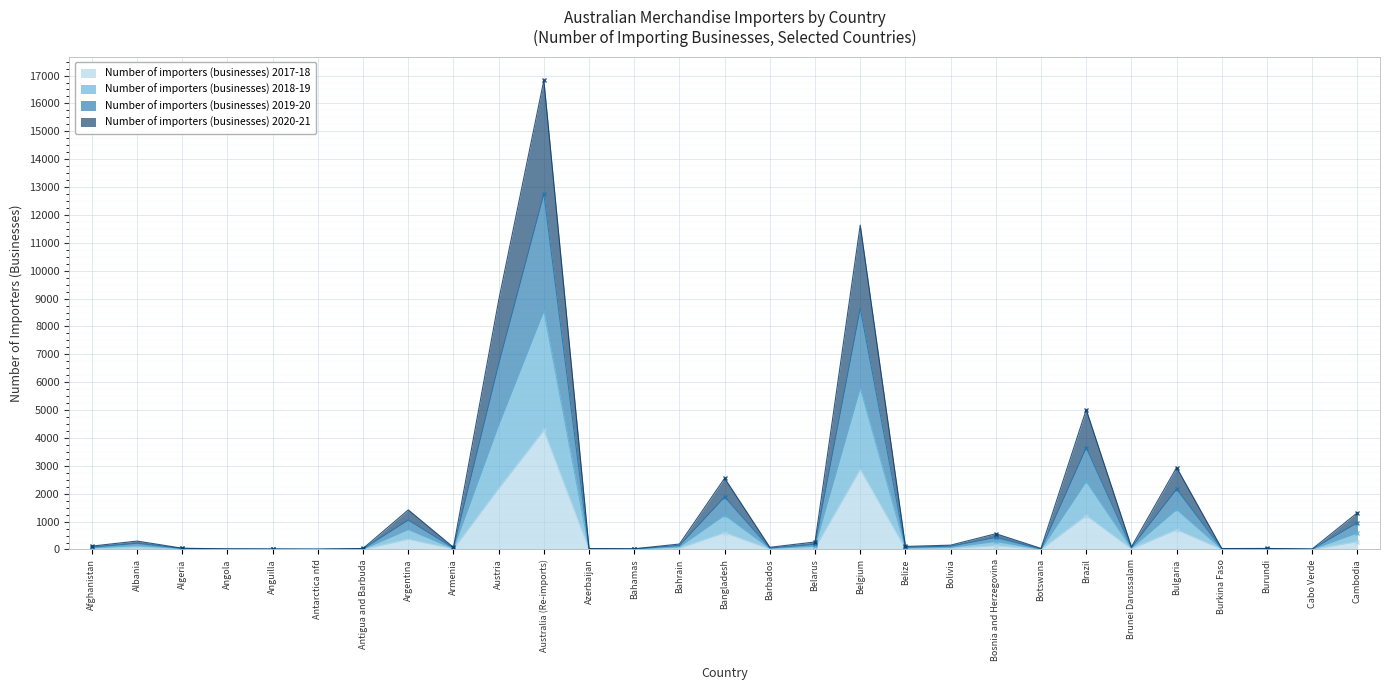

How many values in the Number of importers (businesses) 2017-18 series exceed 25?

14